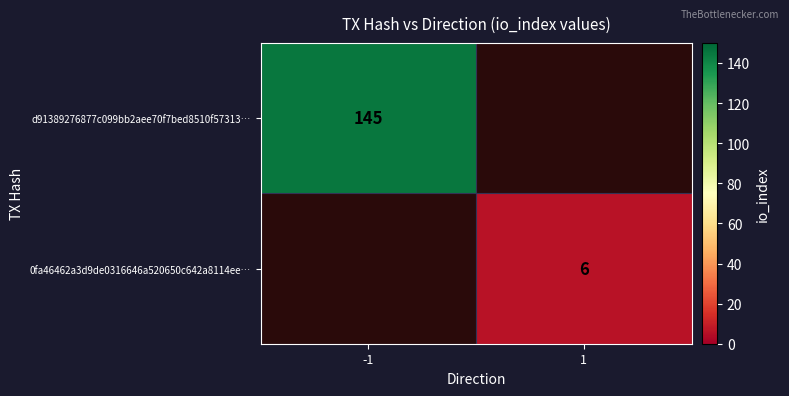

Is the value of d91389276877c099bb2aee70f7bed8510f57313… at -1 greater than the value of 0fa46462a3d9de0316646a520650c642a8114ee… at 1?

Yes